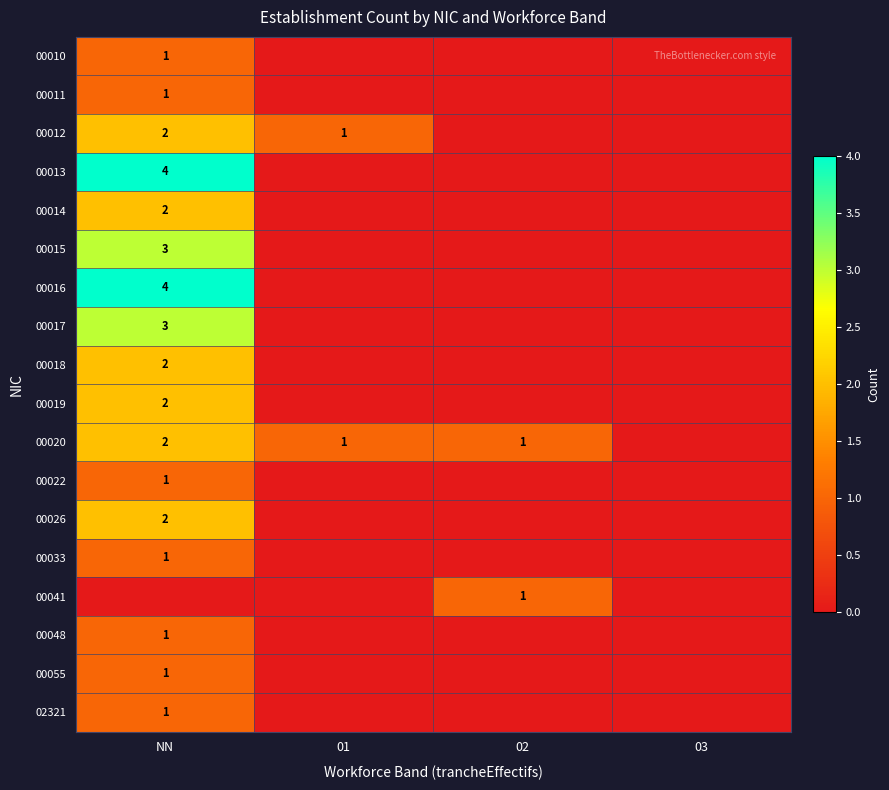

True or false: 00018 has a value of 3 at NN.

False